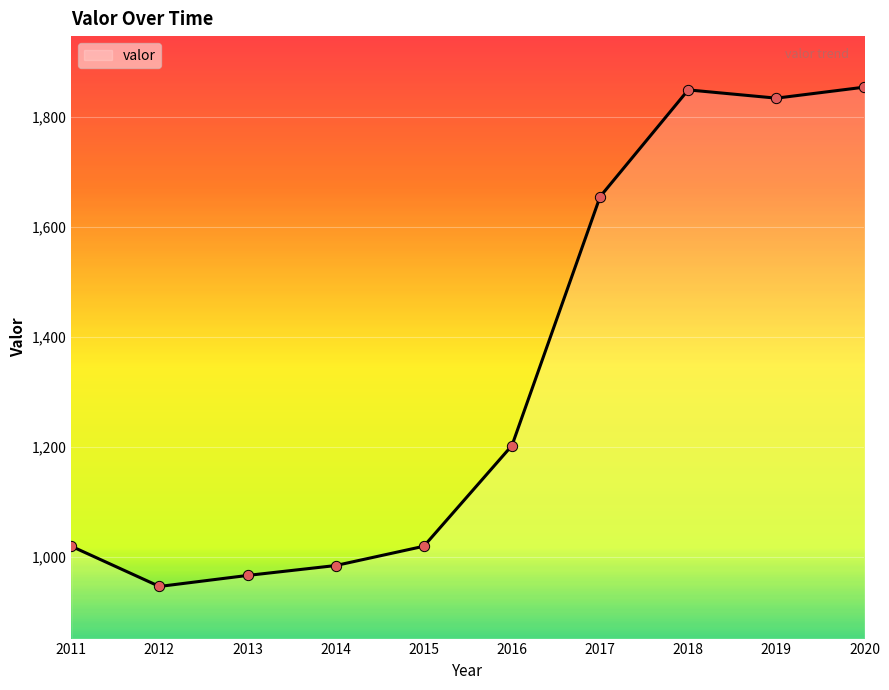

What is the ratio of the value at 2013 to the value at 2014?

1.0